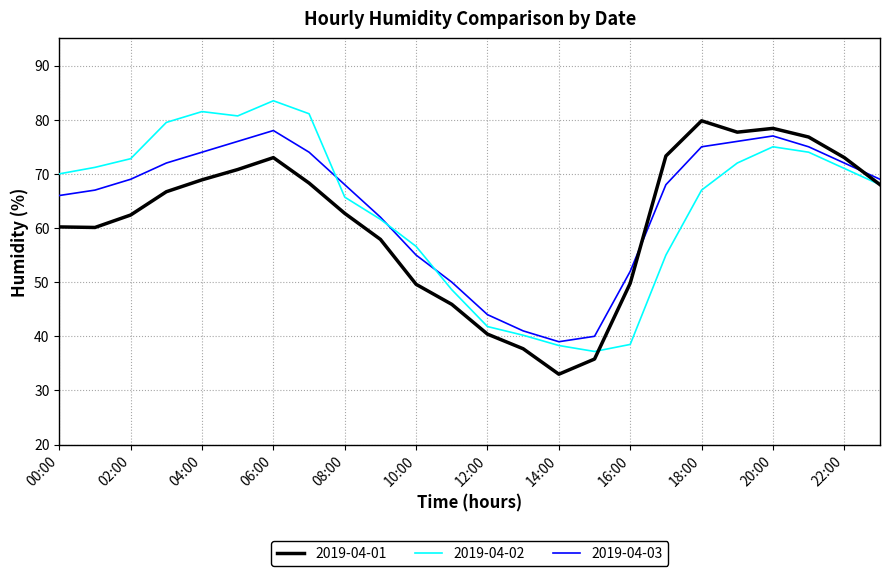

What is the difference between the second highest and minimum values in the 2019-04-03 series?

38.0